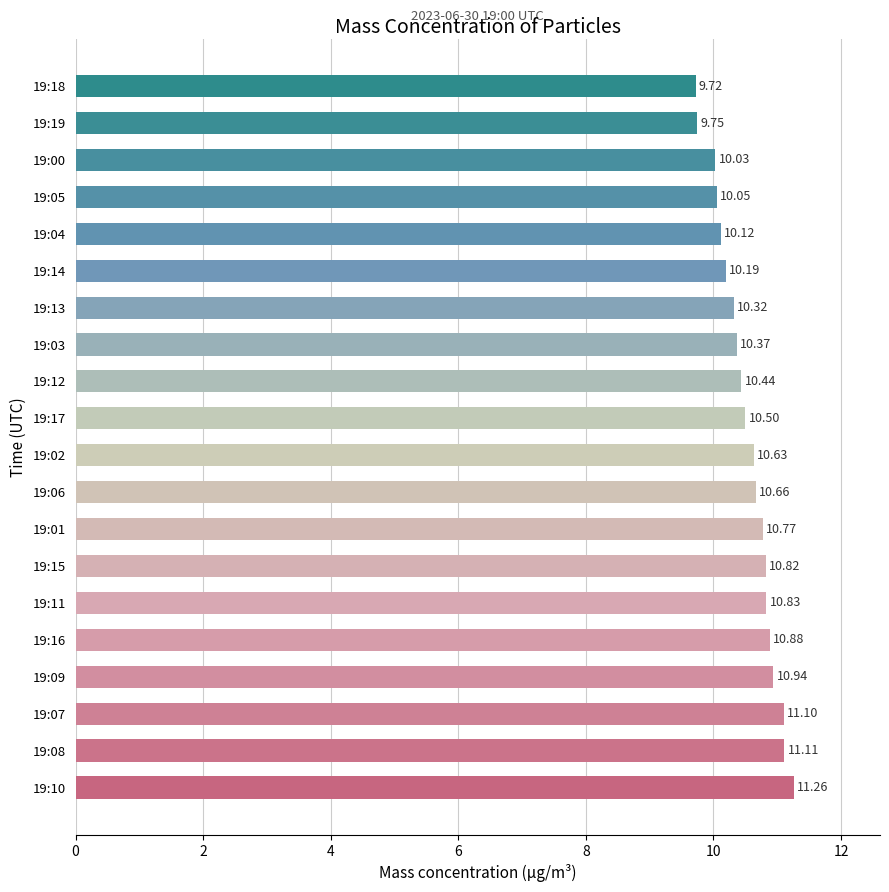

What is the change in value from 19:01 to 19:03?

-0.4